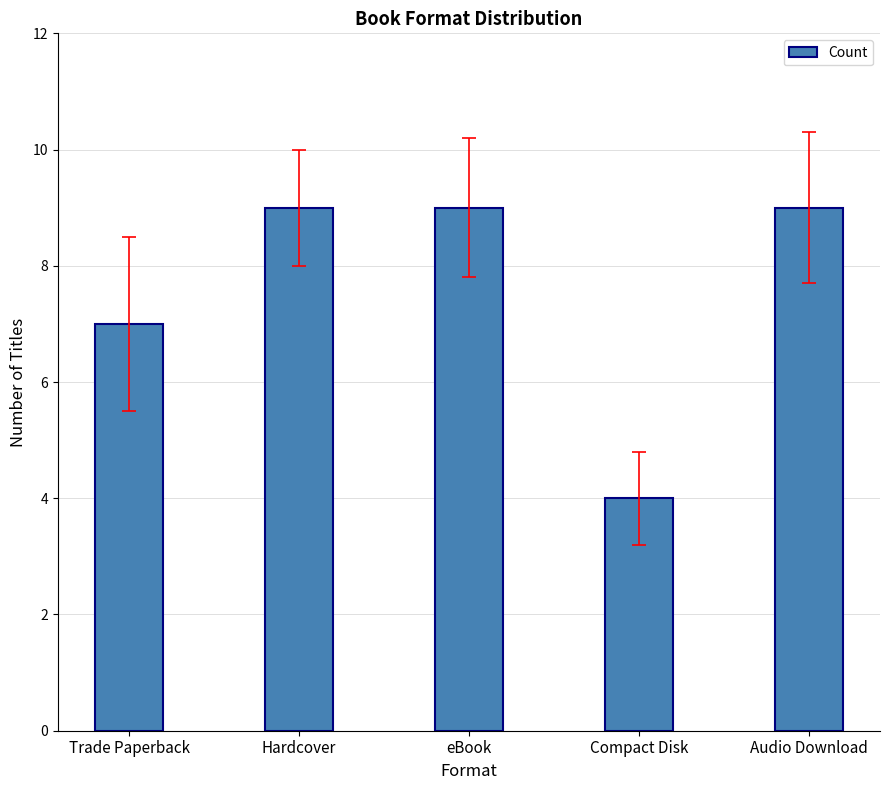

What is the ratio of the value at Hardcover to the value at eBook?

1.0